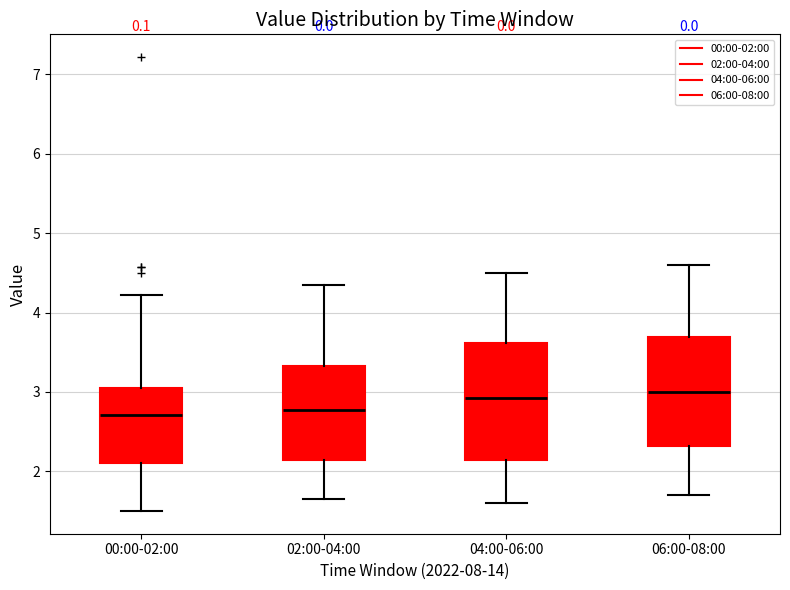

Where is the upper edge of the box for 02:00-04:00 on the y-axis? The values are not printed on the chart, so give them approximately, as read against the axis.

3.3